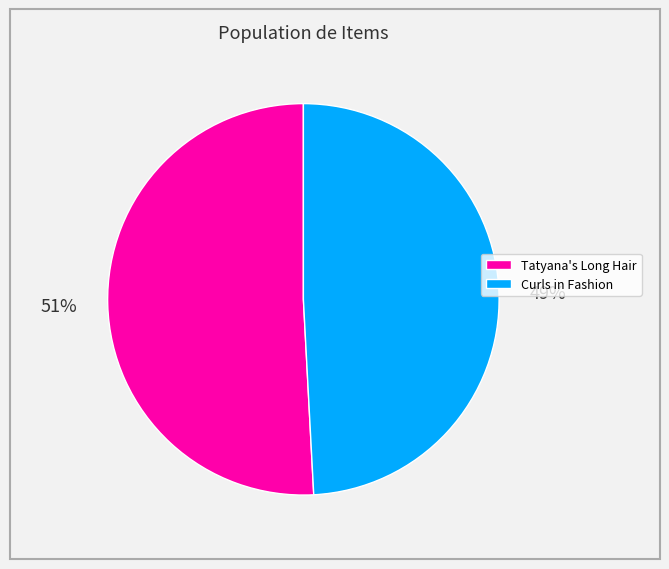

To the nearest percent, what is the difference between the Curls in Fashion and Tatyana's Long Hair slice percentages?

2%